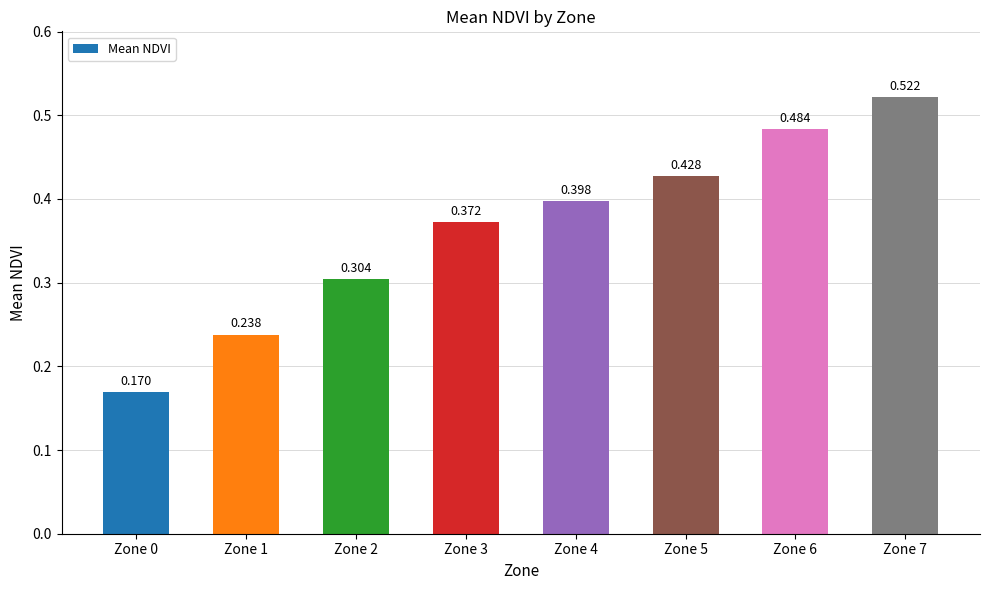

How many bars are there in total?

8